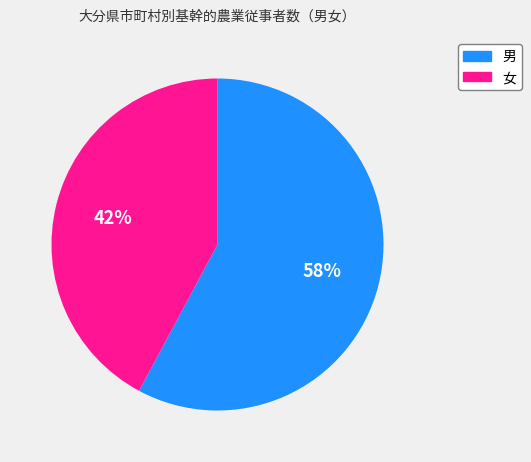

To the nearest percent, what is the average slice percentage?

50%